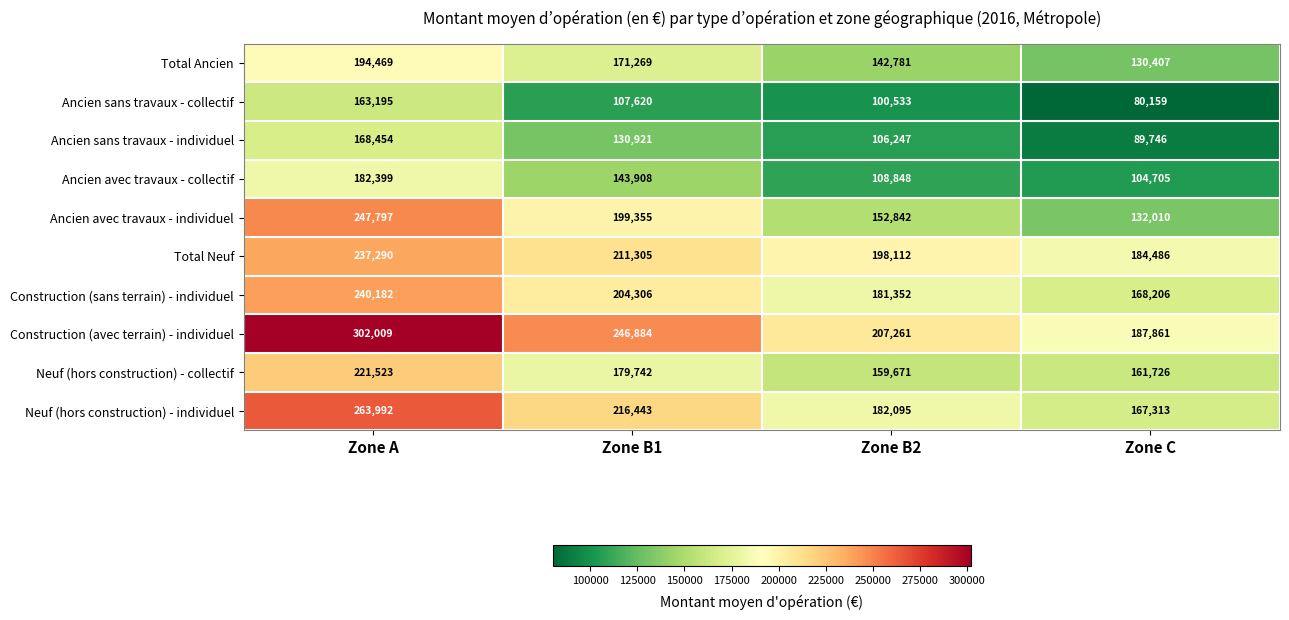

How many series are shown in this chart?

10